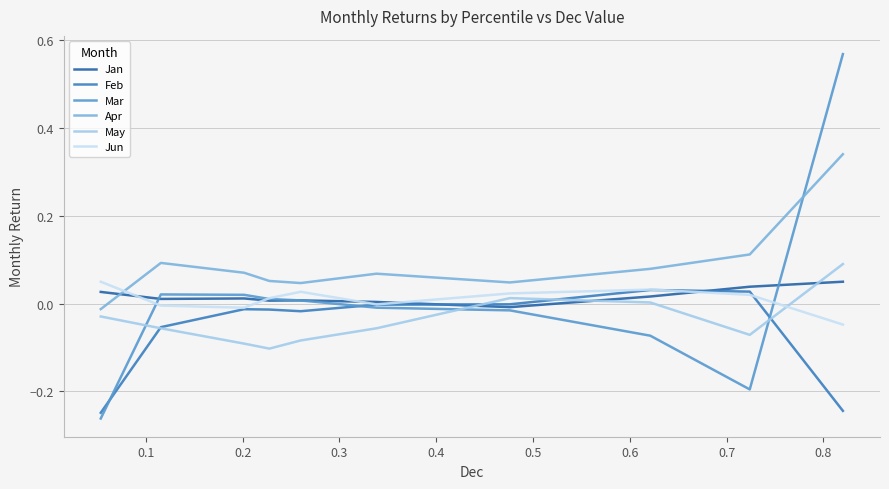

True or false: Mar has more than 0 points higher than both neighbors.

True